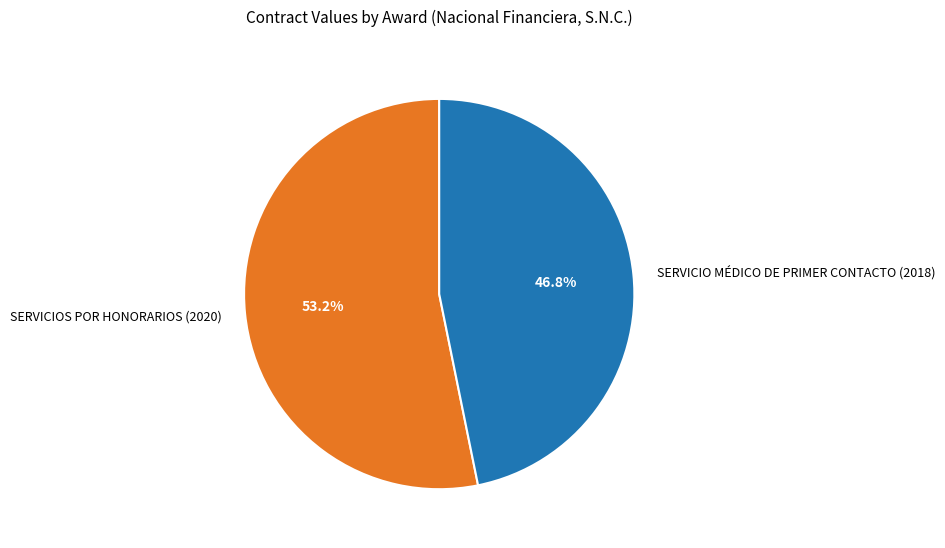

Which category has the smallest portion of the pie?

SERVICIO MÉDICO DE PRIMER CONTACTO (2018)